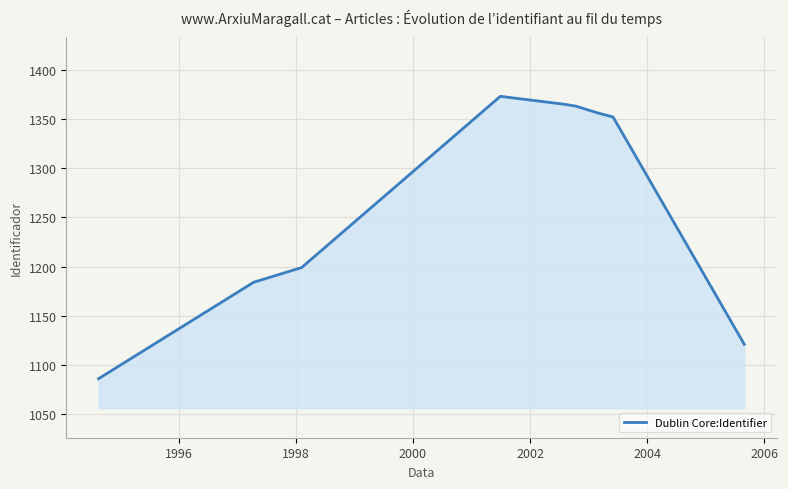

What is the difference between the maximum and minimum values?

287